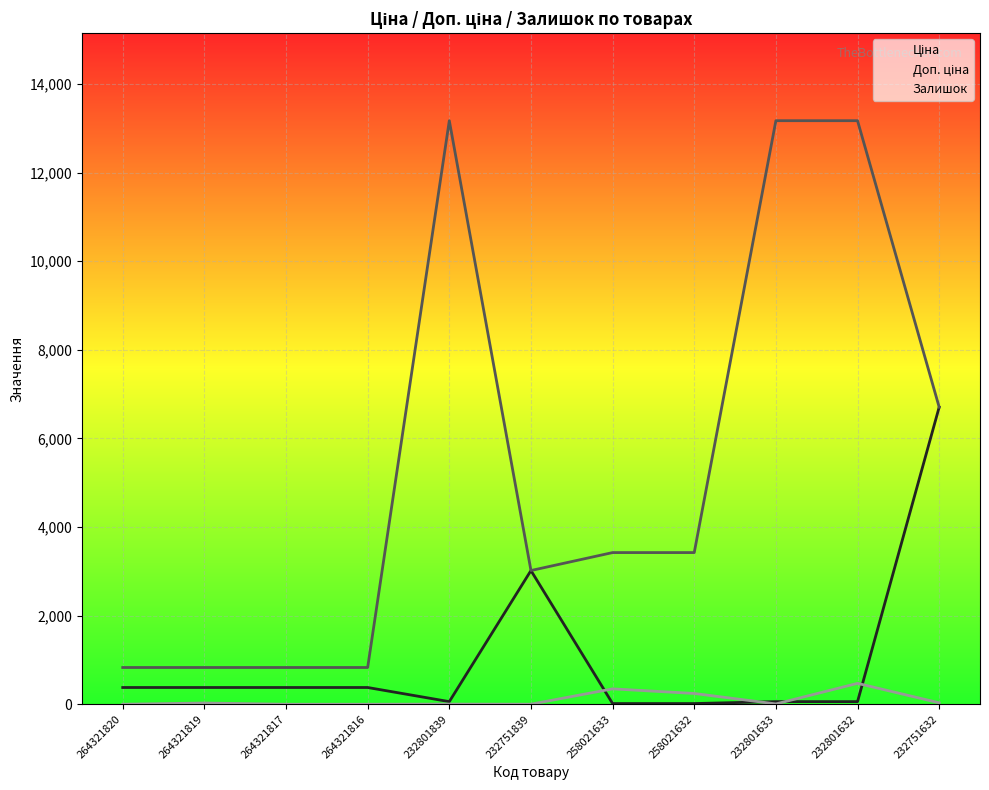

Is it true that Залишок equals 1.6 at 232751839?

False